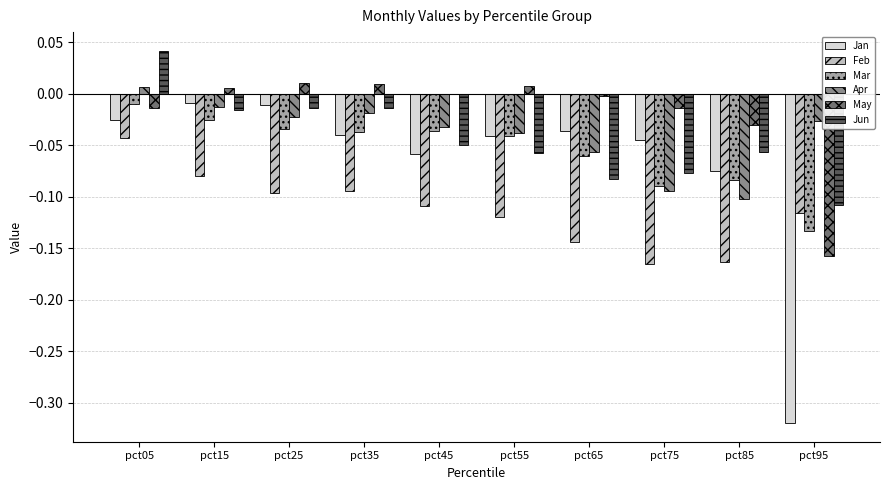

What is the spread (max minus min) of values at pct85?

0.1